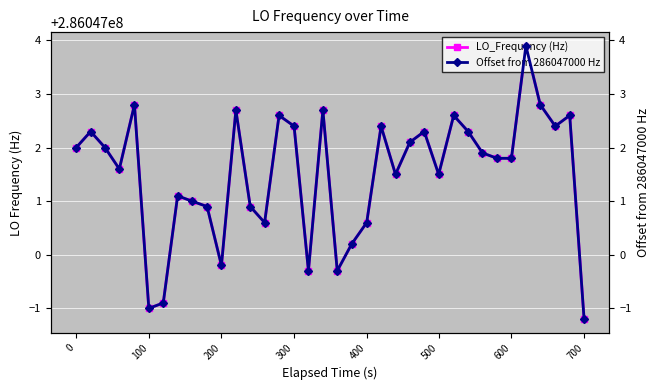

Is the value of Offset from 286047000 Hz at 0 greater than the value of LO_Frequency (Hz) at 22?

No